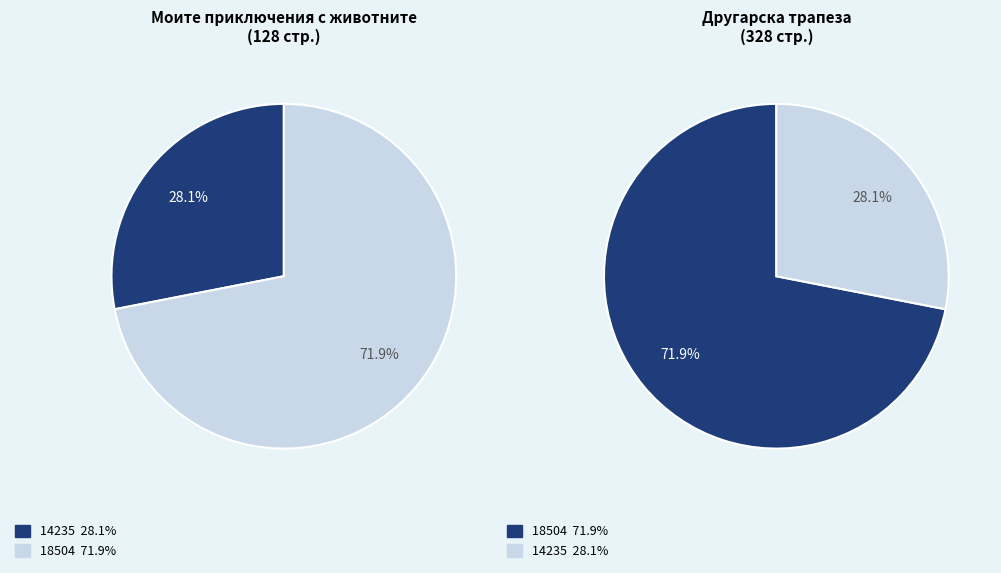

What portion of the pie excludes 14235?

71.9%